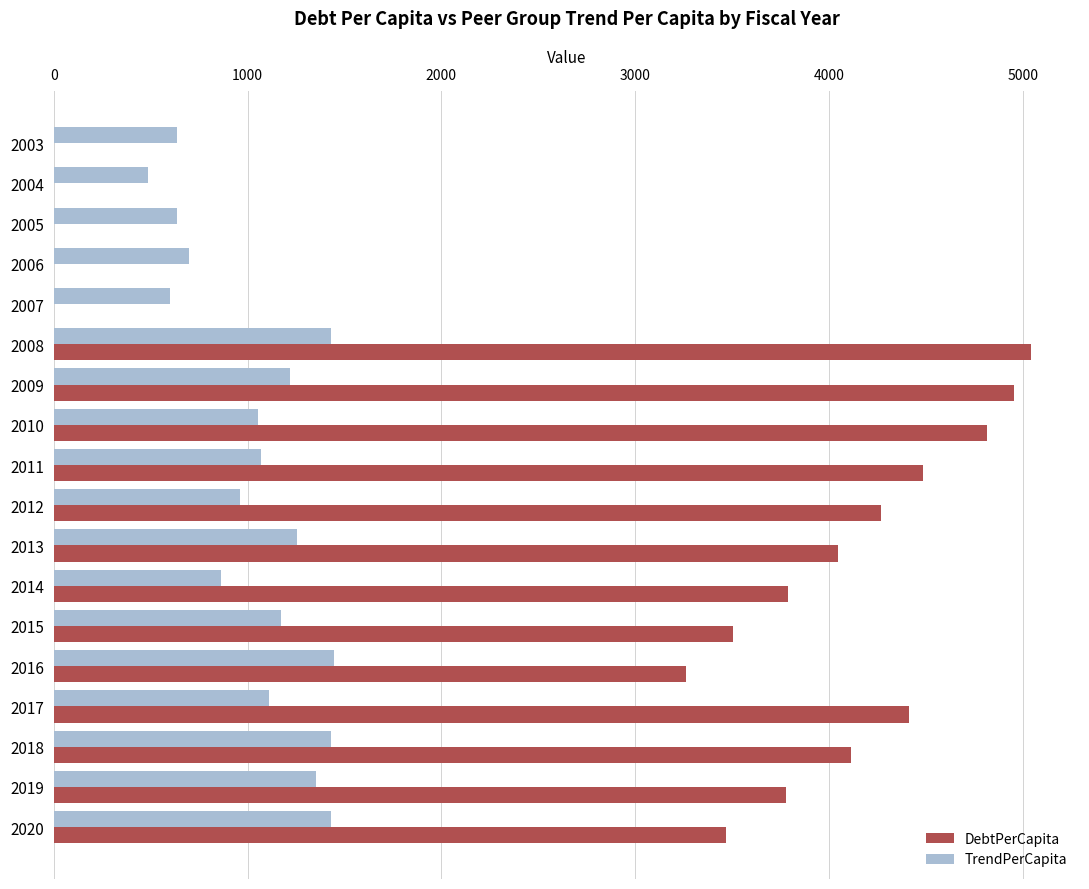

What is the sum of all TrendPerCapita values?

18850.1